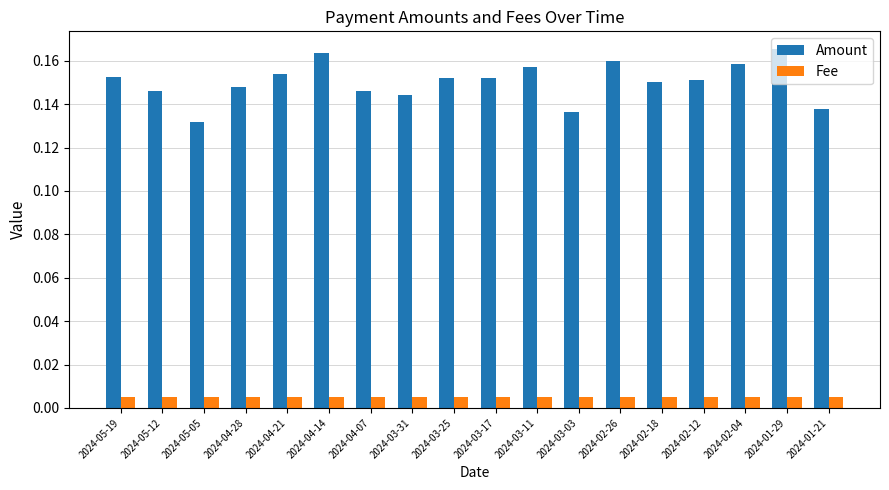

Rank the series by their average value, from highest to lowest.

Amount, Fee